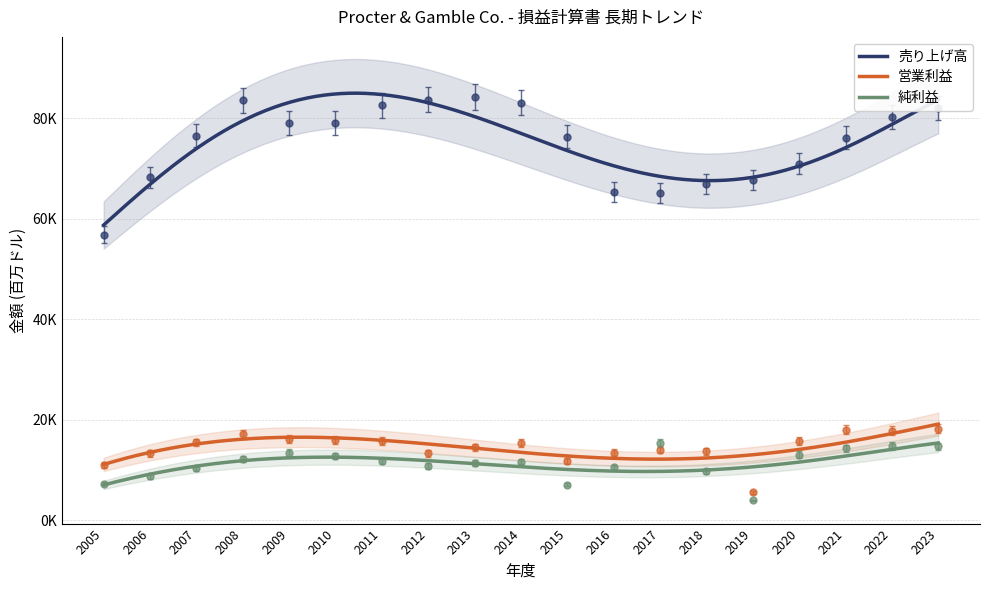

Reading left to right, what are all the values shown in this chart?

売り上げ高: 2005=56741	2006=68222	2007=76476	2008=83503	2009=79029	2010=78938	2011=82559	2012=83680	2013=84167	2014=83062	2015=76279	2016=65299	2017=65058	2018=66832	2019=67684	2020=70950	2021=76118	2022=80187	2023=82006
営業利益: 2005=10927	2006=13249	2007=15450	2008=17083	2009=16123	2010=16021	2011=15818	2012=13292	2013=14481	2014=15288	2015=11790	2016=13441	2017=13955	2018=13711	2019=5487	2020=15706	2021=17986	2022=17813	2023=18134
純利益: 2005=7257	2006=8684	2007=10340	2008=12075	2009=13436	2010=12736	2011=11797	2012=10756	2013=11312	2014=11643	2015=7036	2016=10508	2017=15326	2018=9750	2019=3897	2020=13027	2021=14306	2022=14742	2023=14653